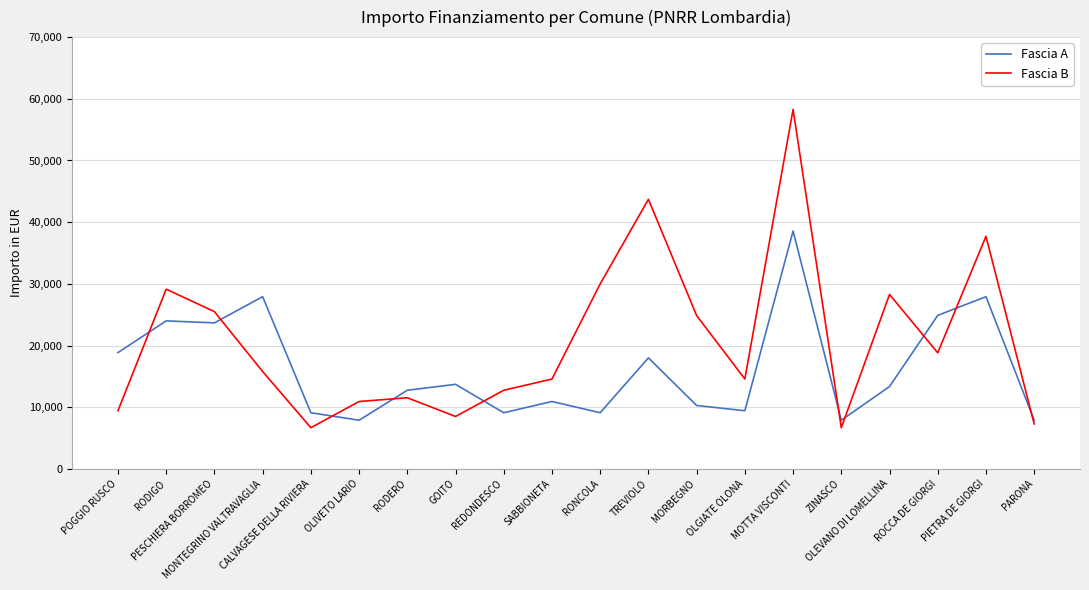

What is the highest value of the Fascia A series?

38565